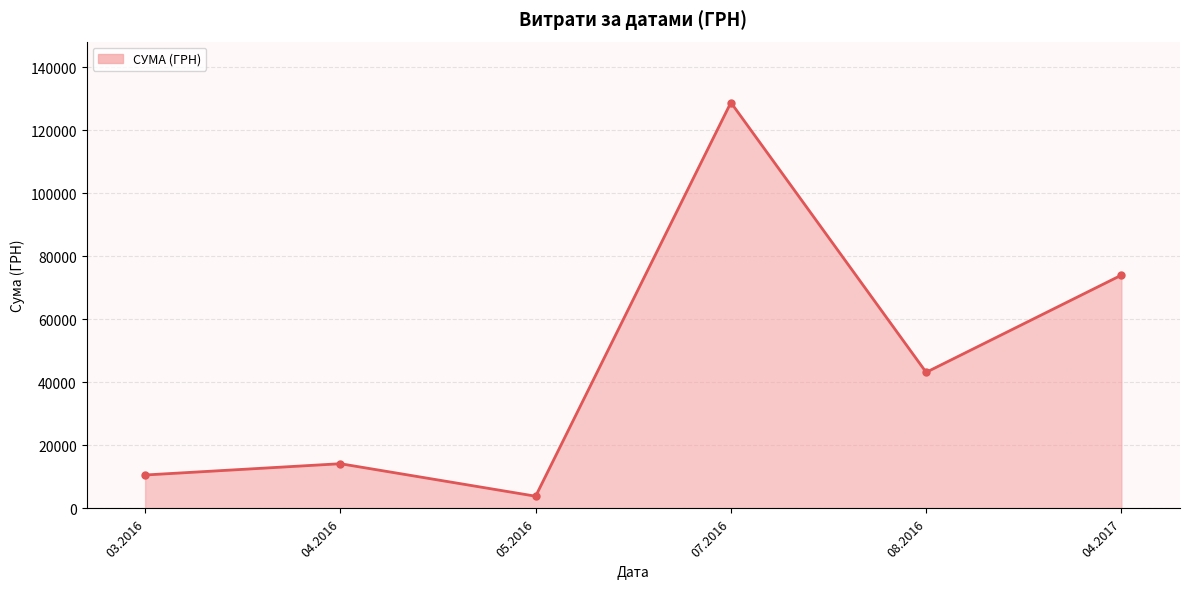

Where is the first local minimum?

05.2016